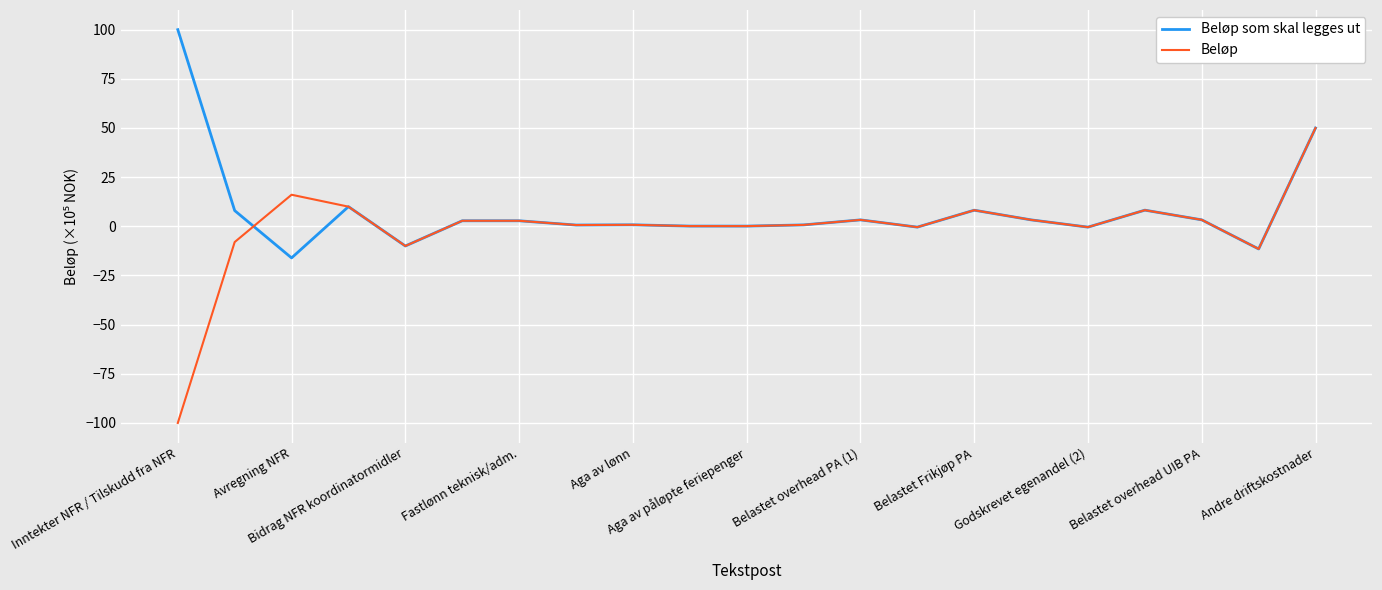

What is the smallest value displayed?

-100.0